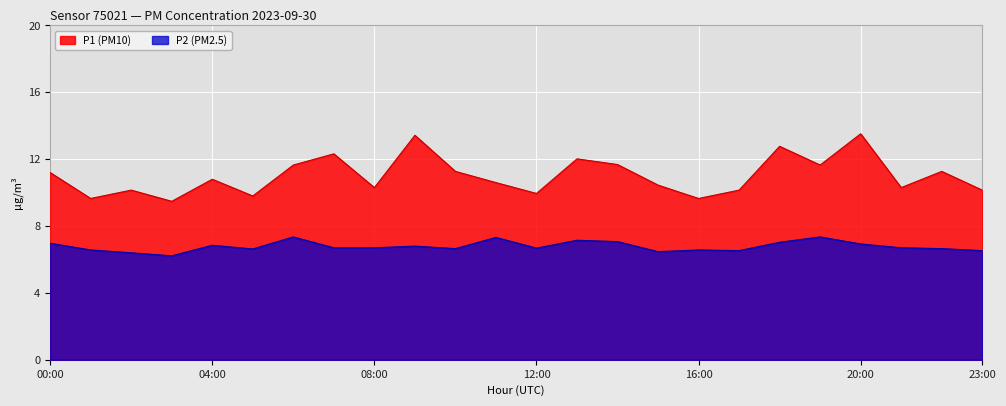

True or false: P2 (PM2.5) and P1 (PM10) cross at least once.

False